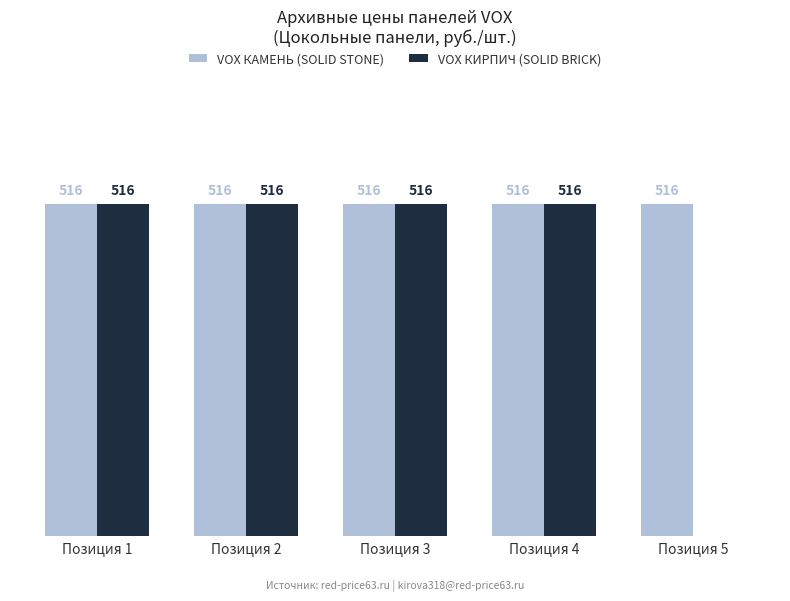

List the series in order of their peak value, lowest first.

VOX КАМЕНЬ (SOLID STONE), VOX КИРПИЧ (SOLID BRICK)